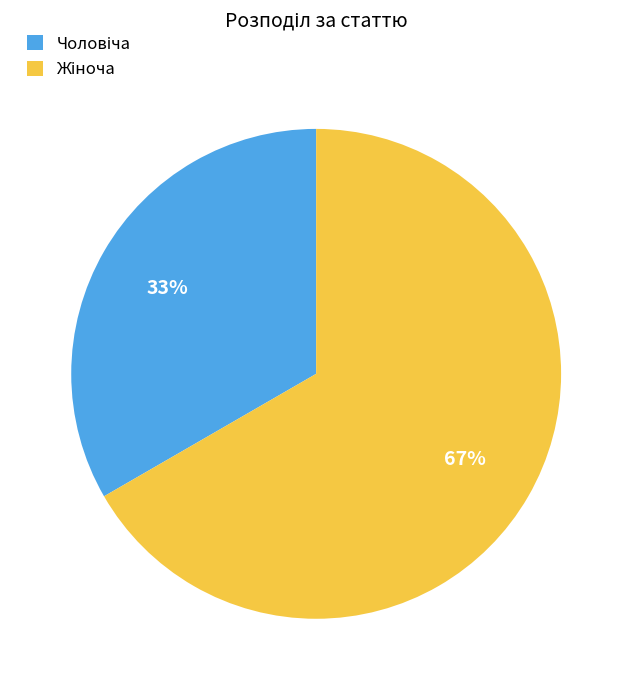

Does any single category account for the majority?

Yes